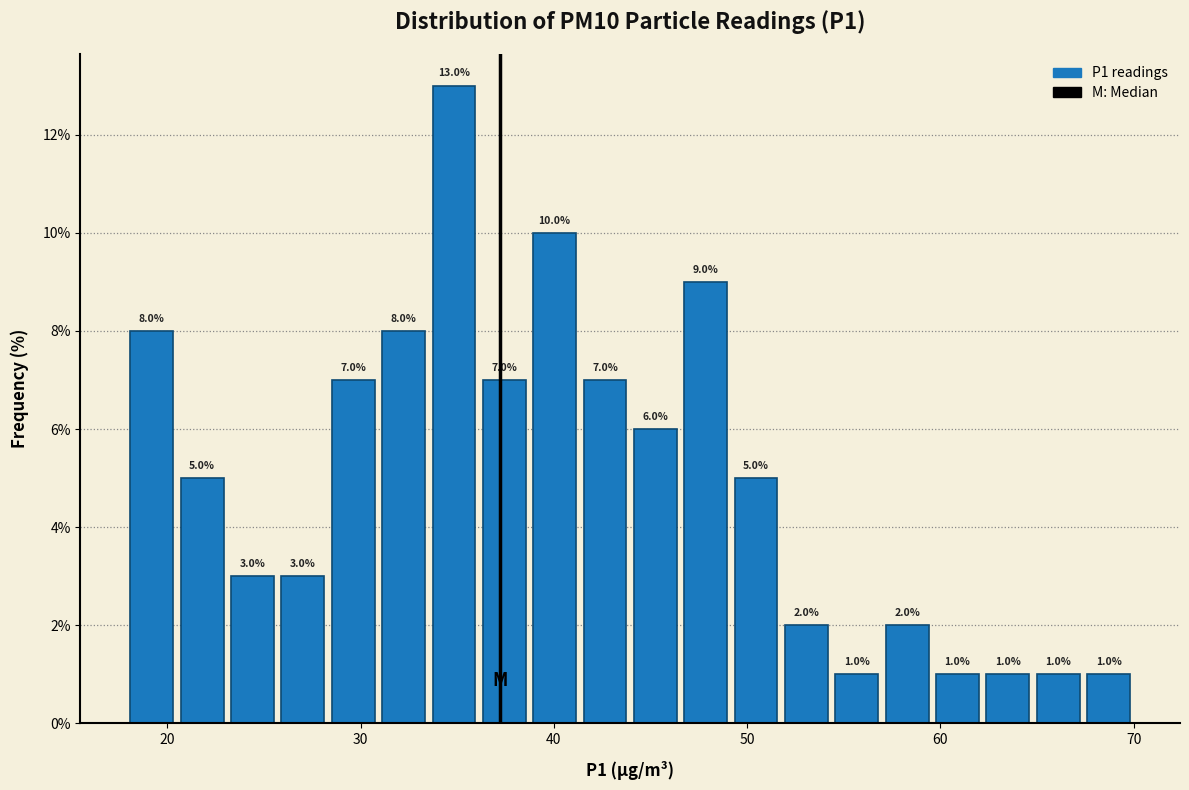

Read against the x-axis, roughly where is the centre of the tallest bar?

35